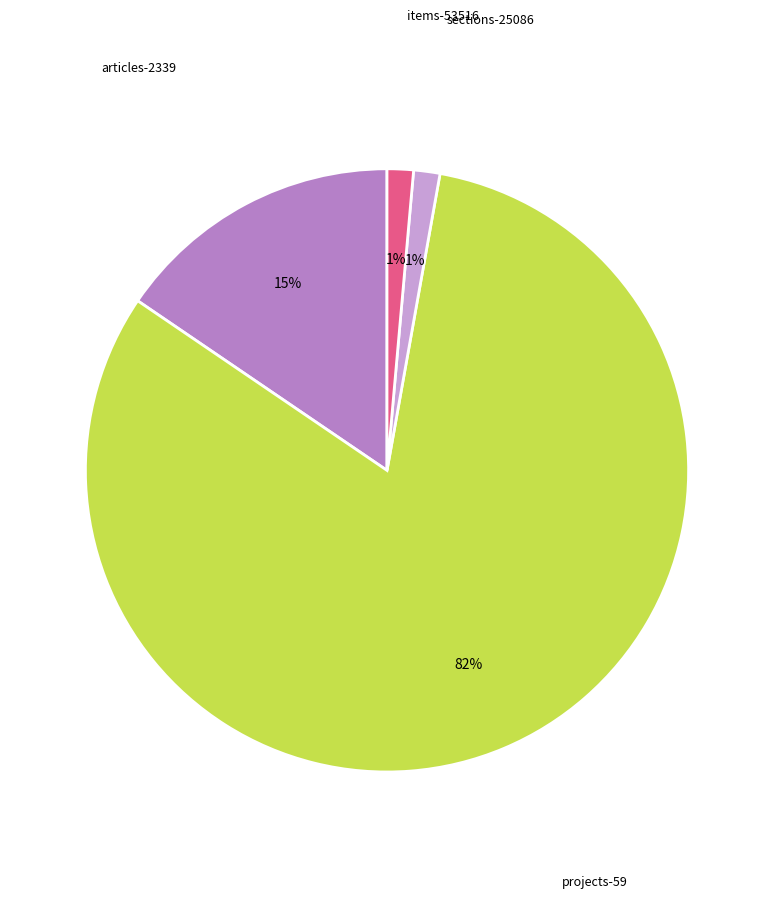

Which slice is the largest?

projects-59